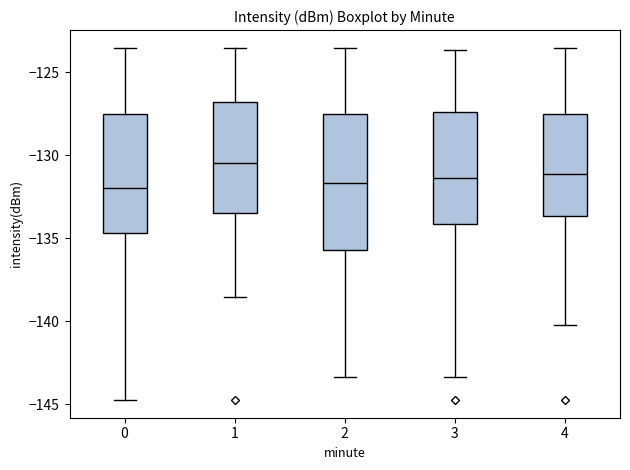

Where does the lower whisker of the box at x = 1 end on the y-axis? The values are not printed on the chart, so give them approximately, as read against the axis.

-138.5